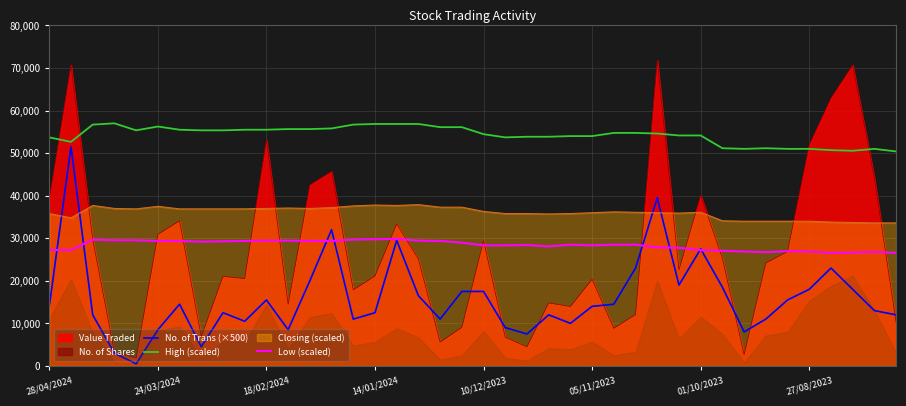

Is it true that Value Traded equals 16216 at 27/08/2023?

False